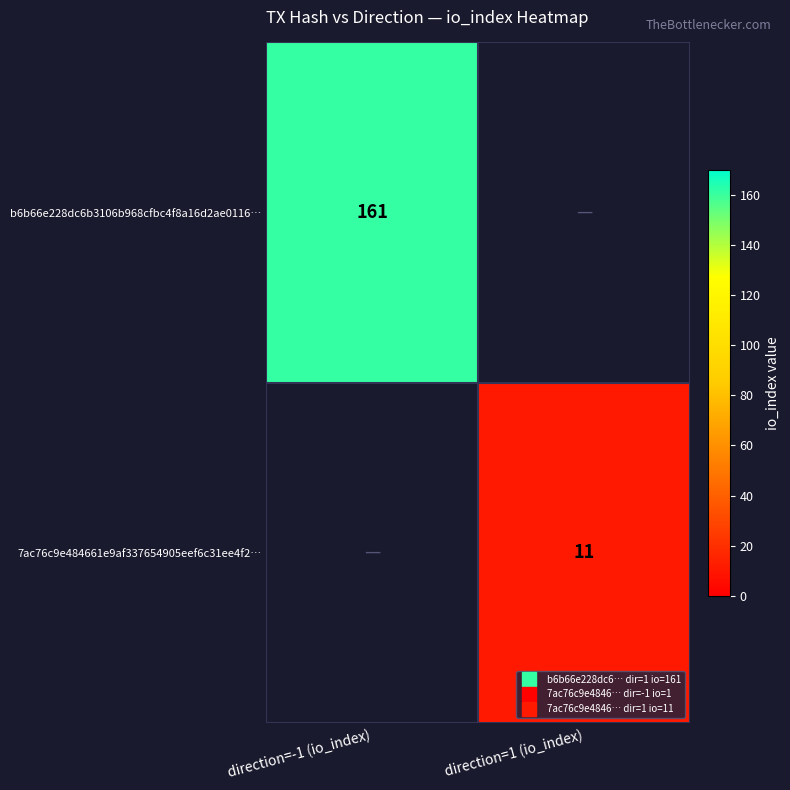

How many positive values does the b6b66e228dc6b3106b968cfbc4f8a16d2ae0116… series have?

1